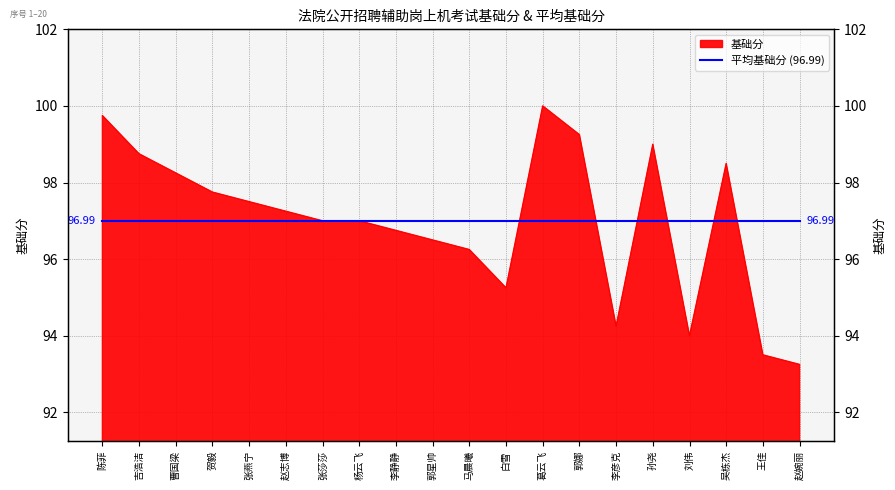

What is the label of the 13th point from the right?

杨云飞